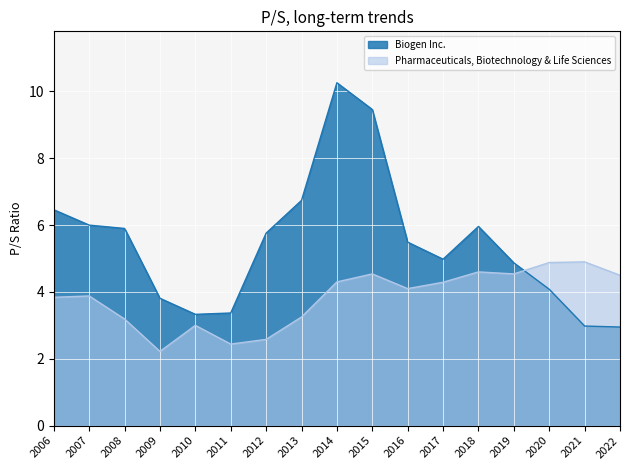

Does the chart display data point markers on the line(s)?

No